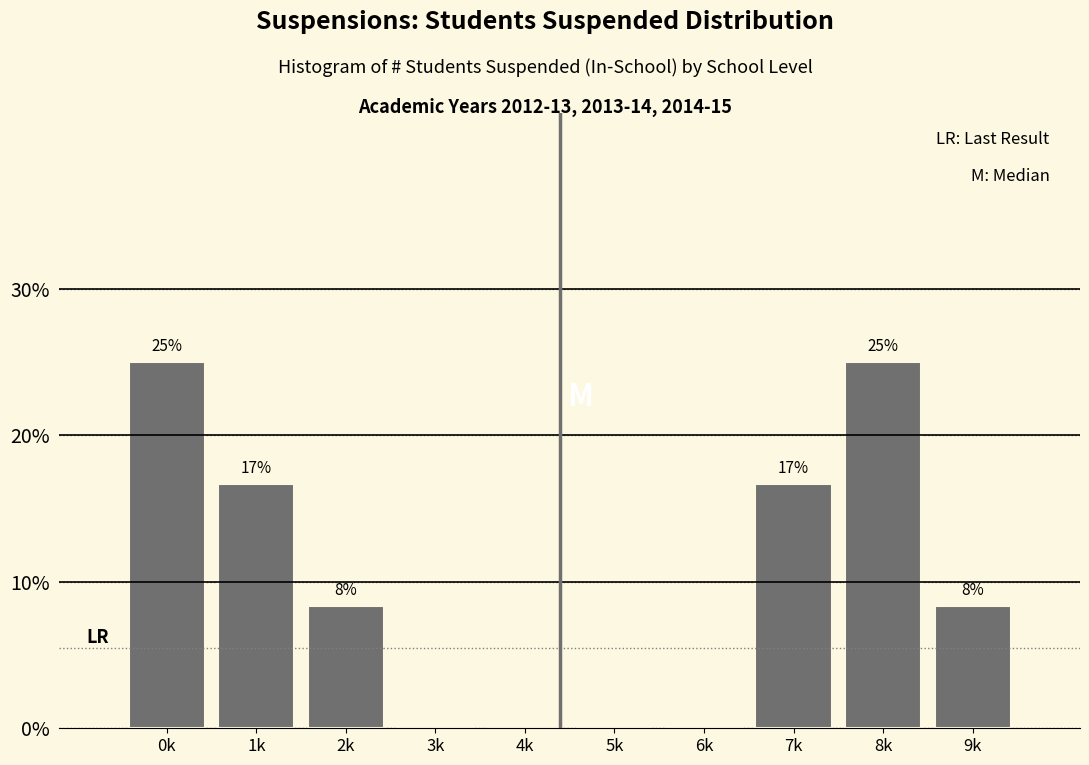

Are the bars horizontal?

No